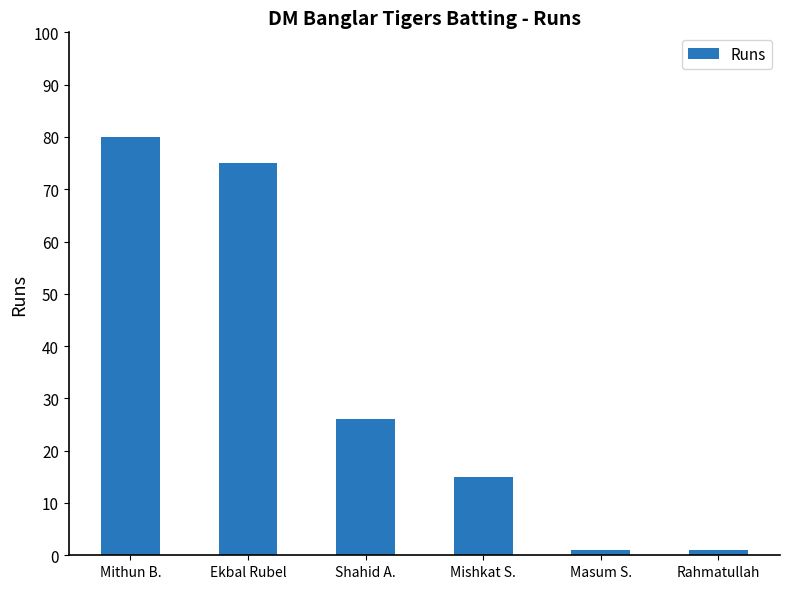

The value at Masum S. is 1. True or false?

True